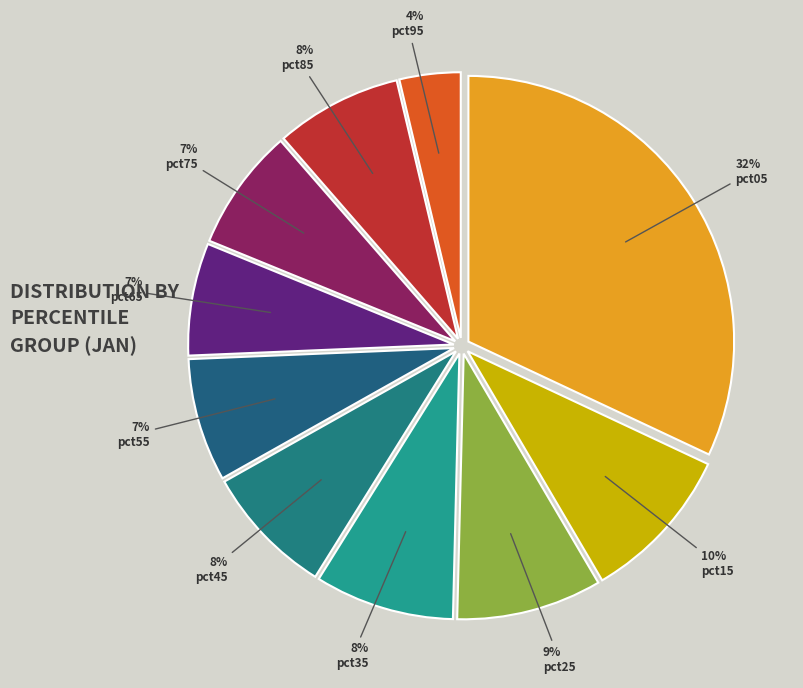

Is there any slice that represents more than half of the pie?

No